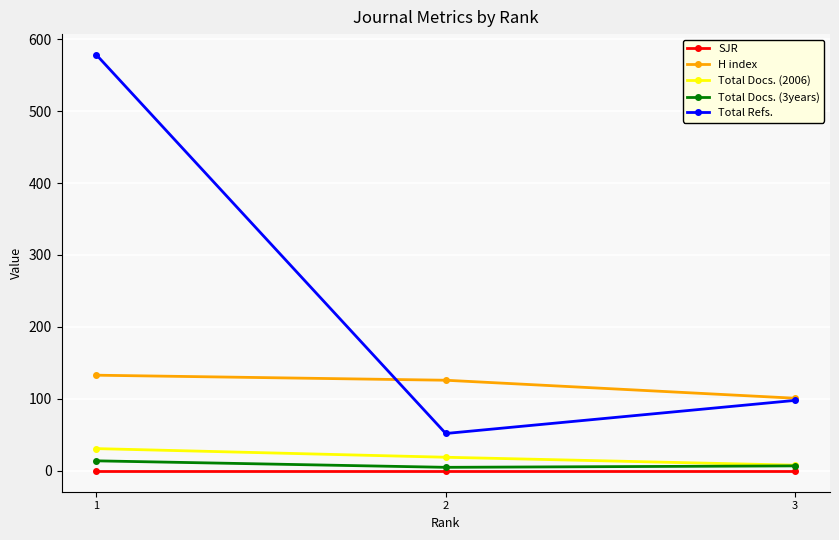

What is the sum of the H index values at 3 and 2?

227